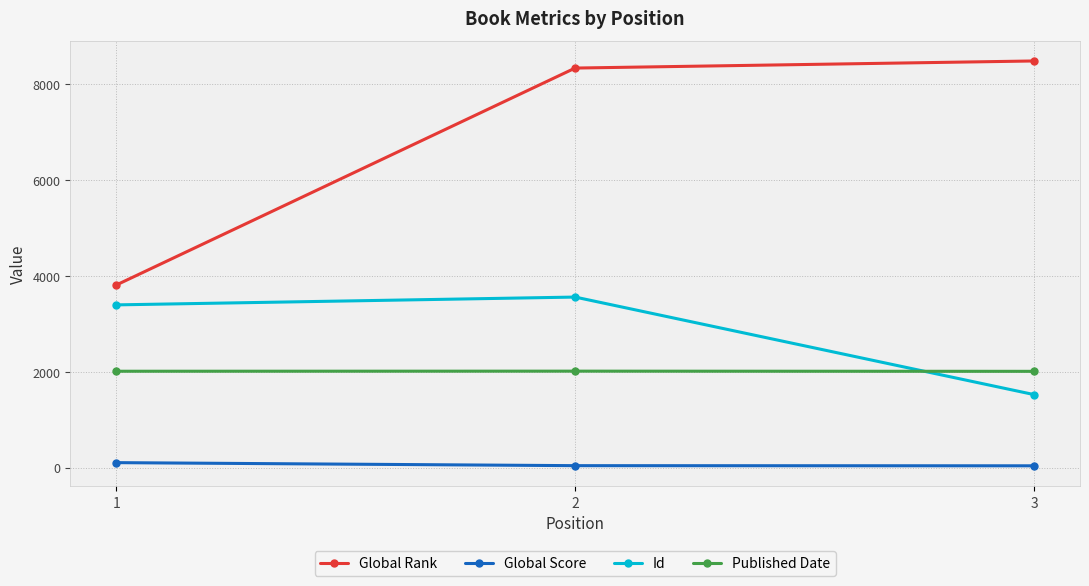

What value does the Published Date series have at 3?

2005